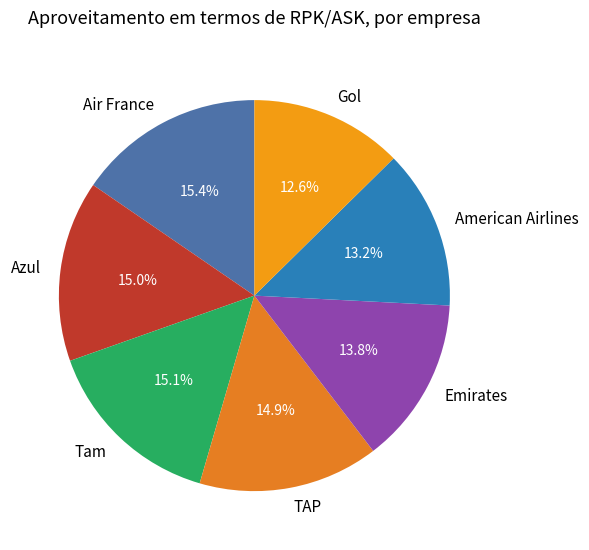

What percentage is the American Airlines slice, to the nearest percent?

13%